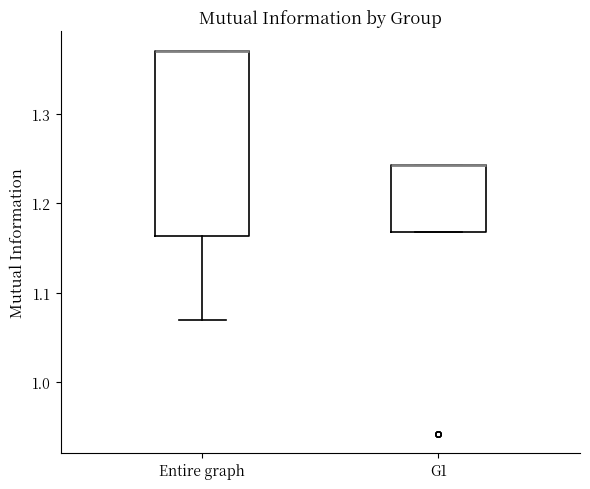

Reading left to right, transcribe this box plot: for each box, give where its median line is, the range the box spans, and where its two whiskers end, as read against the y-axis. The values are not printed on the chart, so give them approximately, as read against the axis.

Entire graph: median 1.37 (drawn on the box's upper edge), box 1.16 to 1.37, whiskers 1.07 to 1.37
G1: median 1.24 (drawn on the box's upper edge), box 1.17 to 1.24, whiskers 1.17 to 1.24